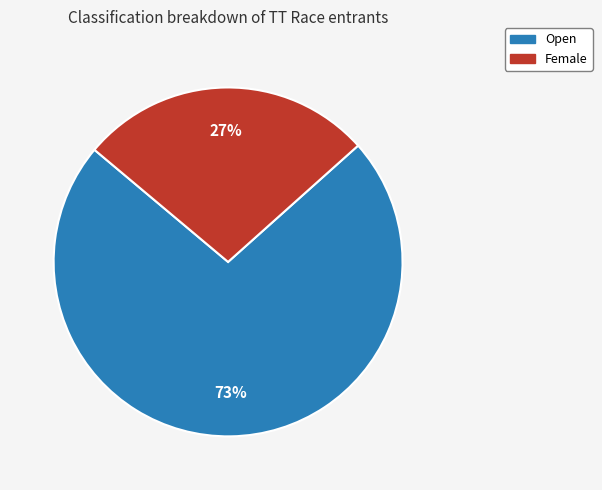

Do Female and Open together represent more than half of the pie?

Yes